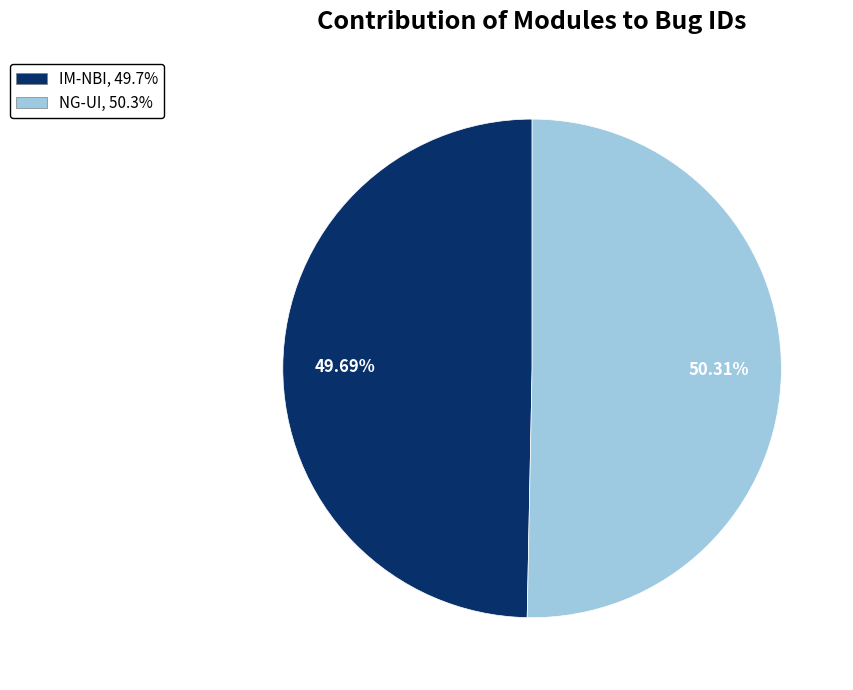

How many slices are in this pie chart?

2